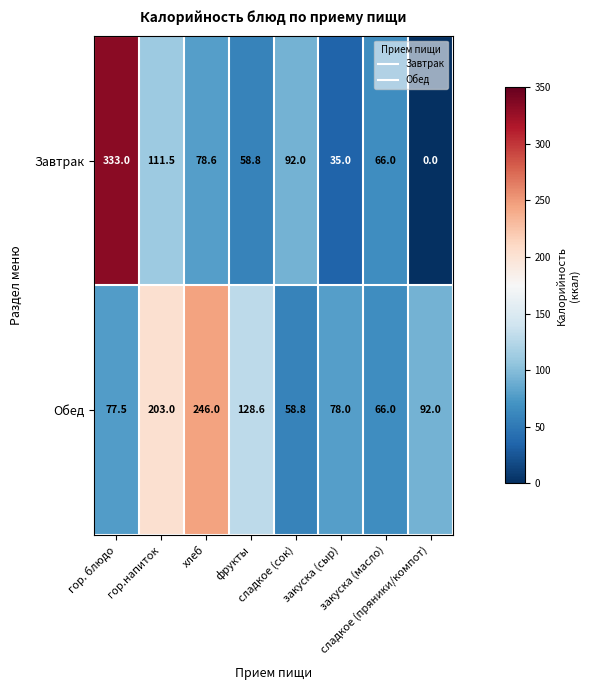

What is the difference between the highest and lowest values at сладкое (пряники/компот)?

92.0